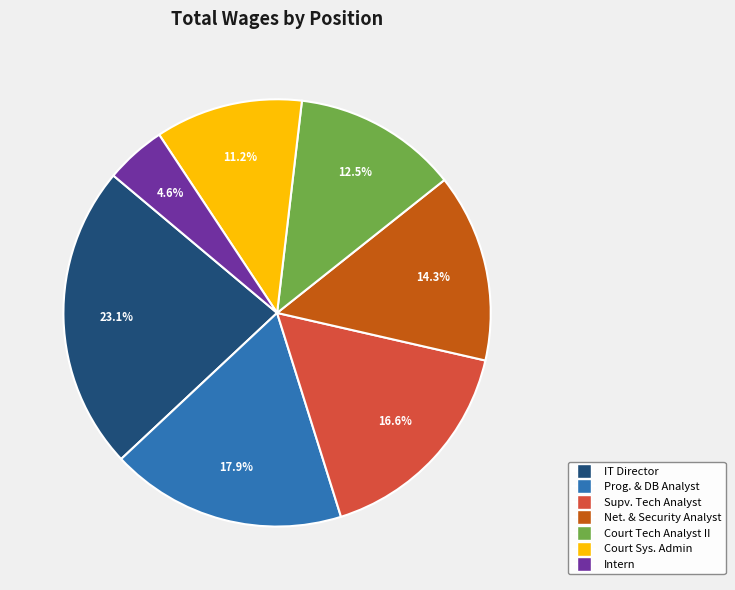

Rank the categories by value from highest to lowest.

IT Director, Prog. & DB Analyst, Supv. Tech Analyst, Net. & Security Analyst, Court Tech Analyst II, Court Sys. Admin, Intern